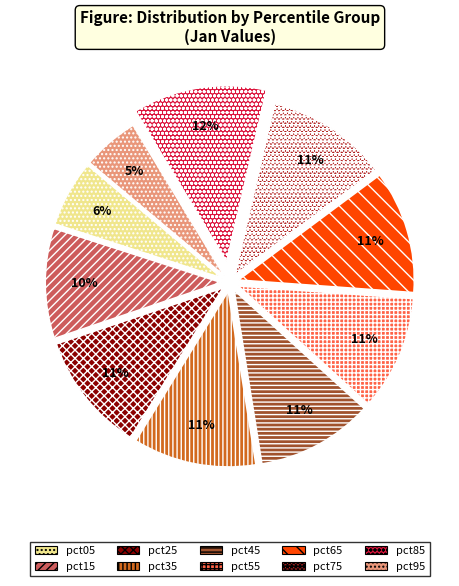

Do pct25 and pct15 together represent more than half of the pie?

No